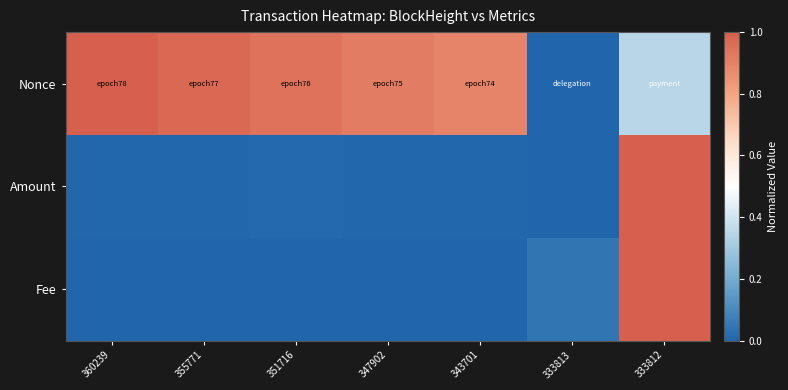

At how many categories does at least one series exceed 0?

7